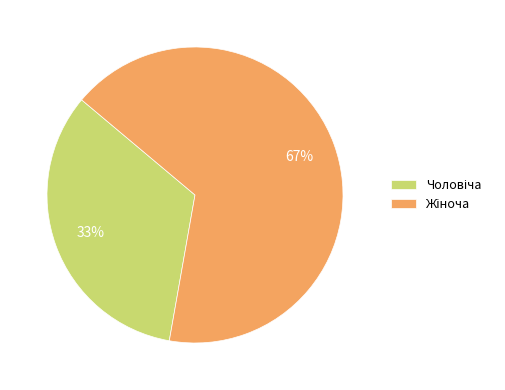

Combined, do Чоловіча and Жіноча account for over 50%?

Yes